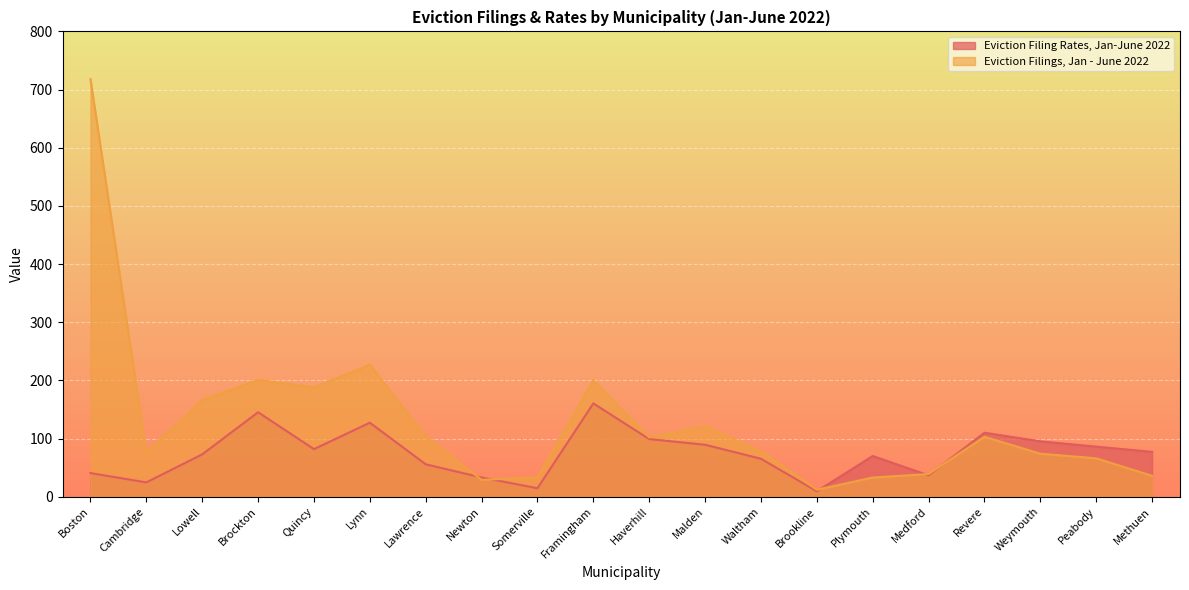

How many lines are shown in the chart?

2